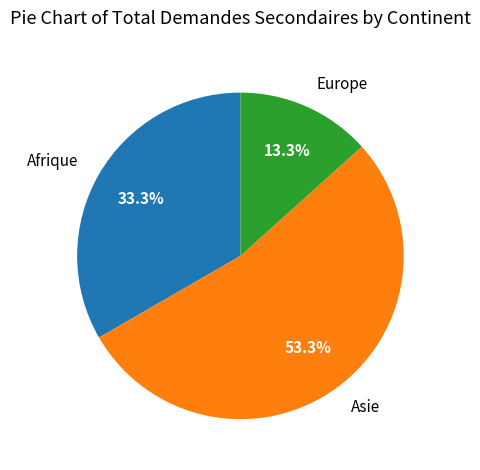

What is the ratio of the value at Afrique to the value at Asie?

0.6